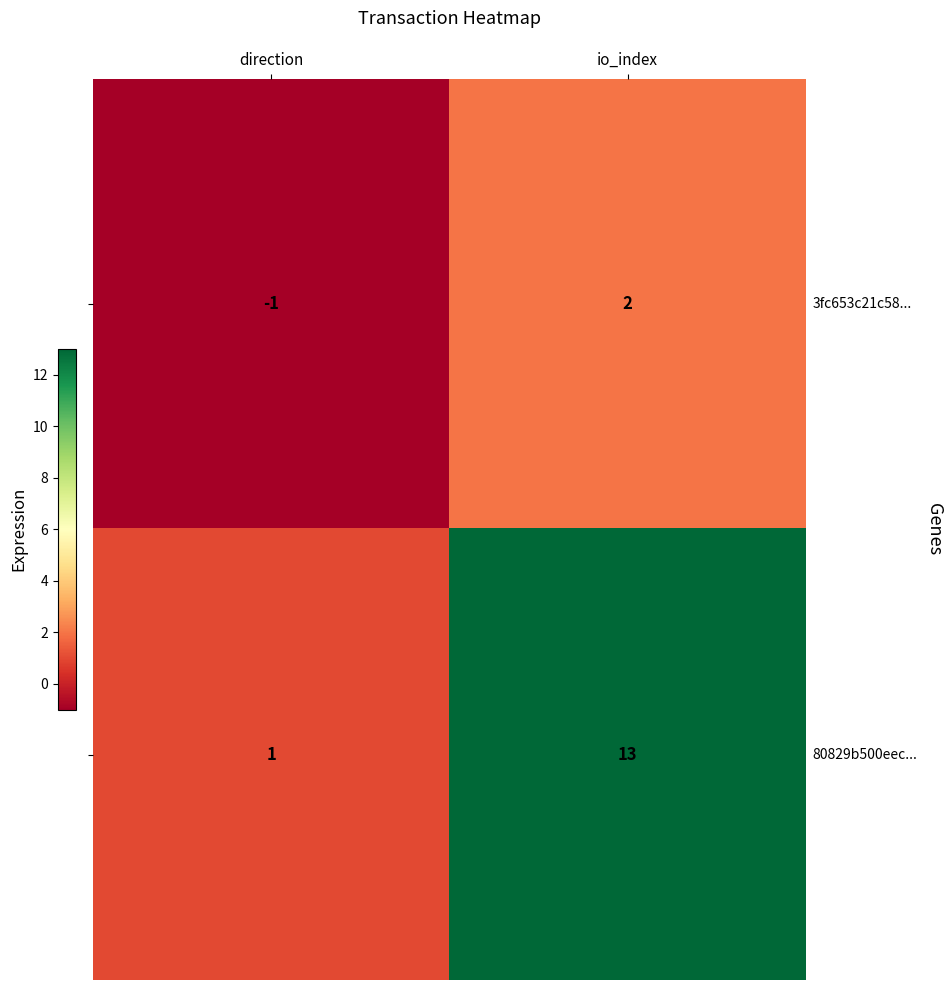

Which category has the lowest value across all series?

direction